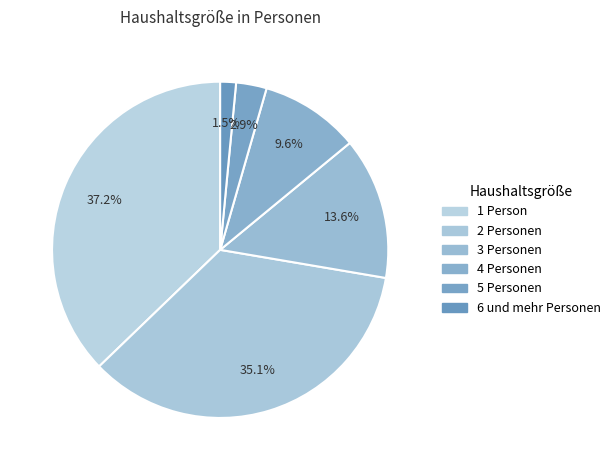

To the nearest percent, what is the difference between the largest and smallest slice percentages?

36%